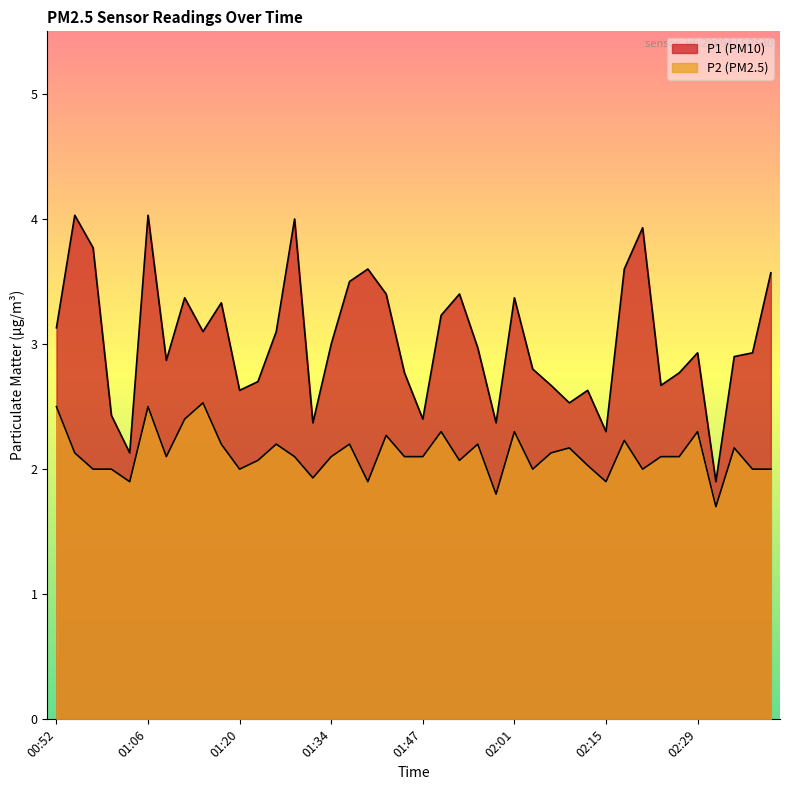

How many values in the P1 series exceed 2?

39